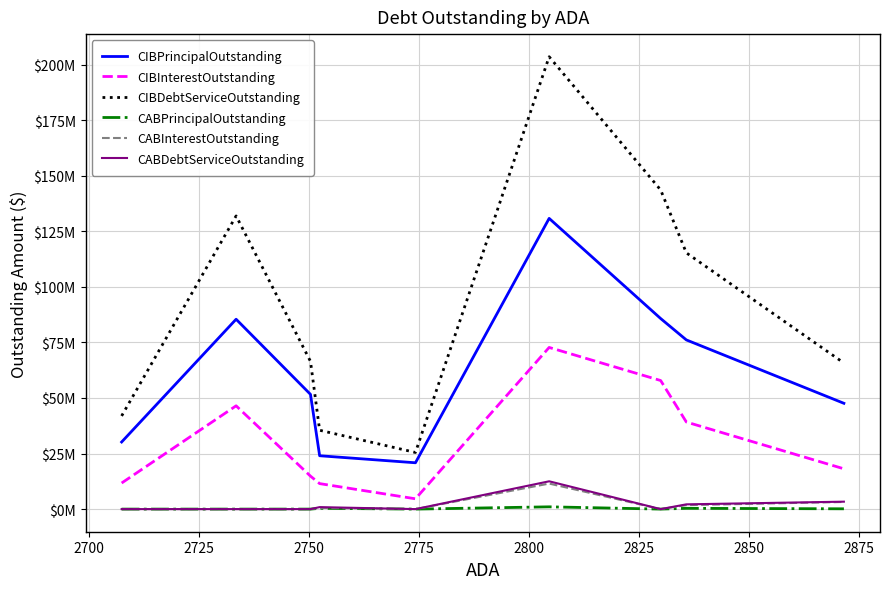

Which series has the largest total across all categories?

CIBDebtServiceOutstanding